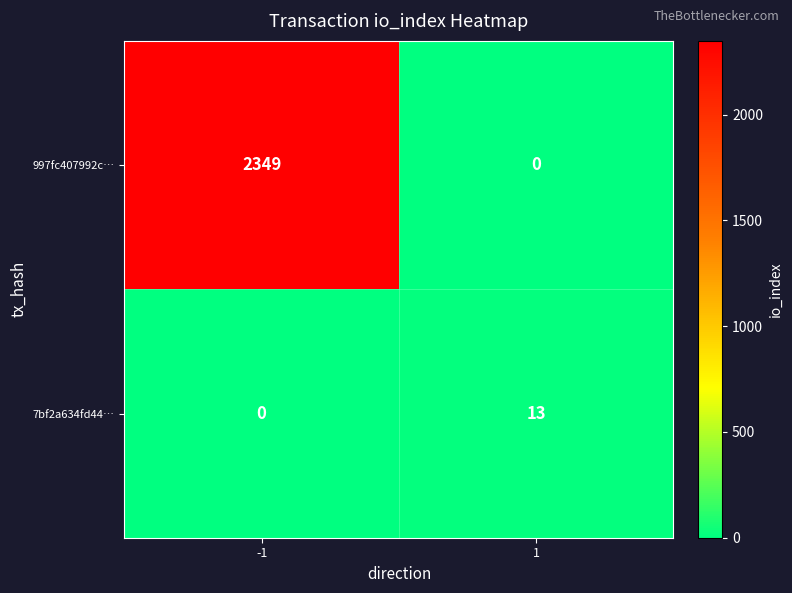

Is the value of 997fc407992c… at 1 greater than the value of 7bf2a634fd44… at 1?

No